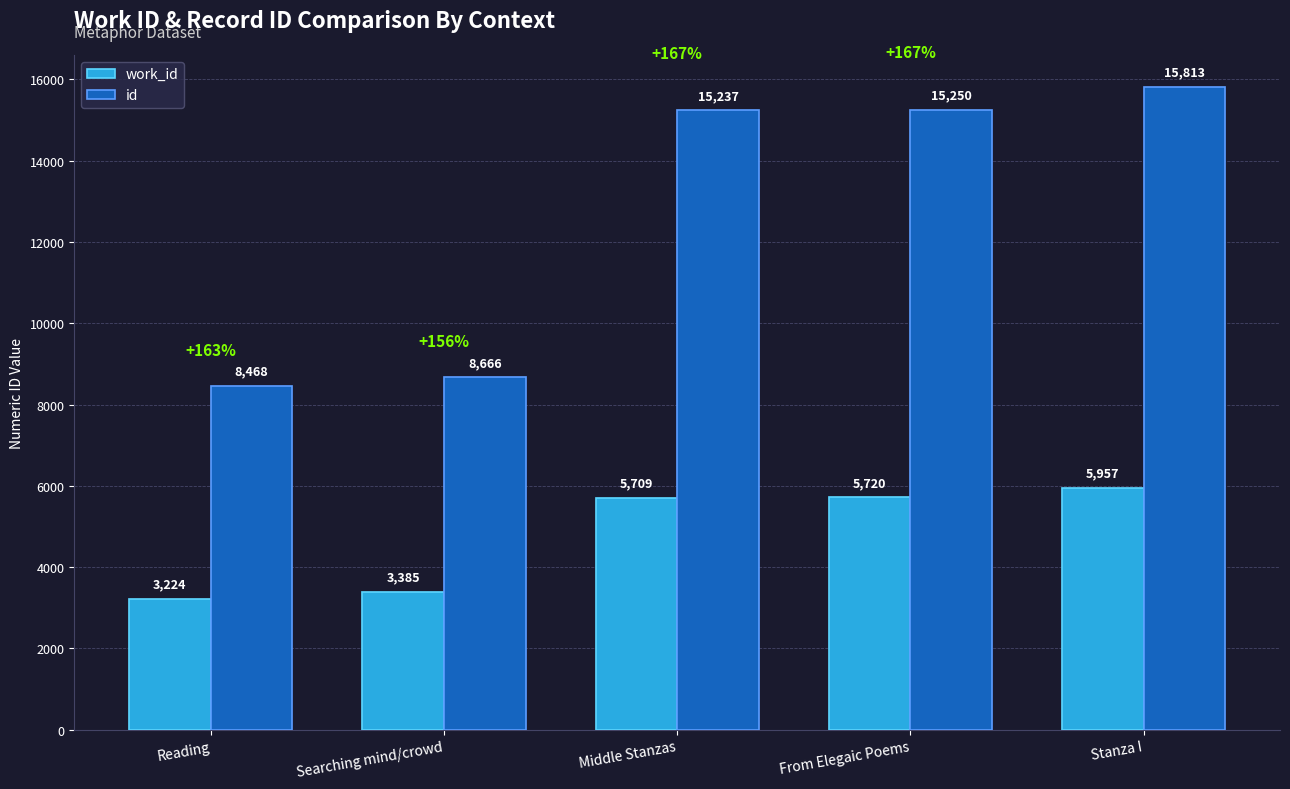

The work_id series shows 3224 at Reading. True or false?

True